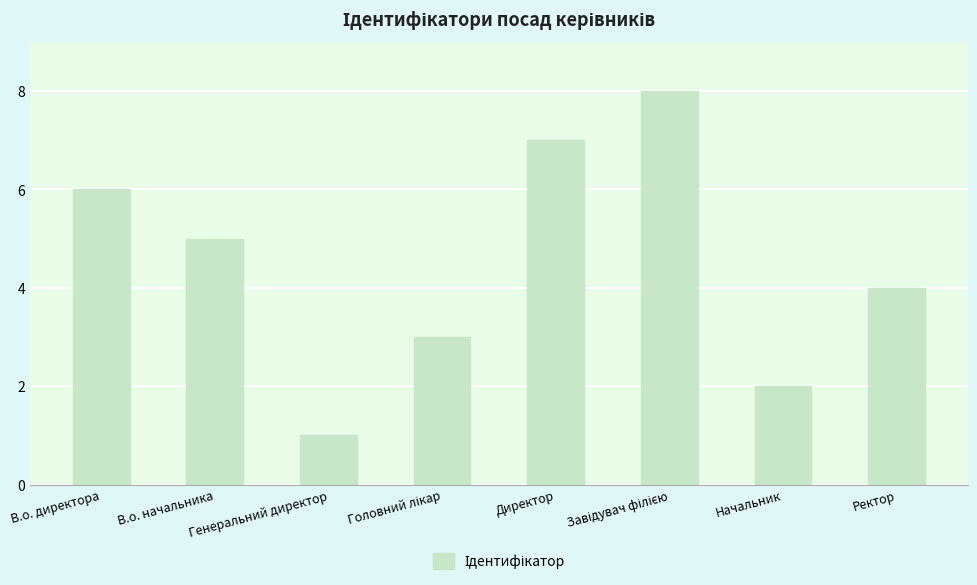

Between Ректор and В.о. начальника, which is larger?

В.о. начальника